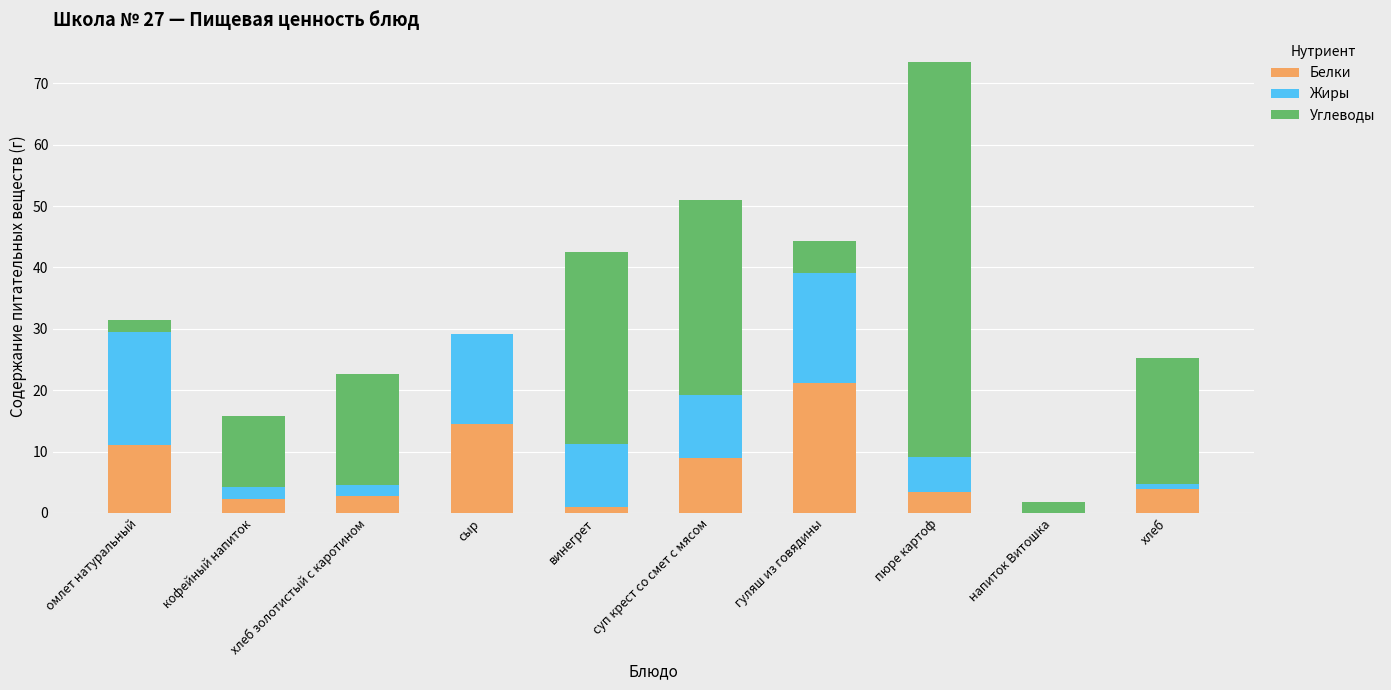

The Белки series shows 3.4 at пюре картоф. True or false?

True